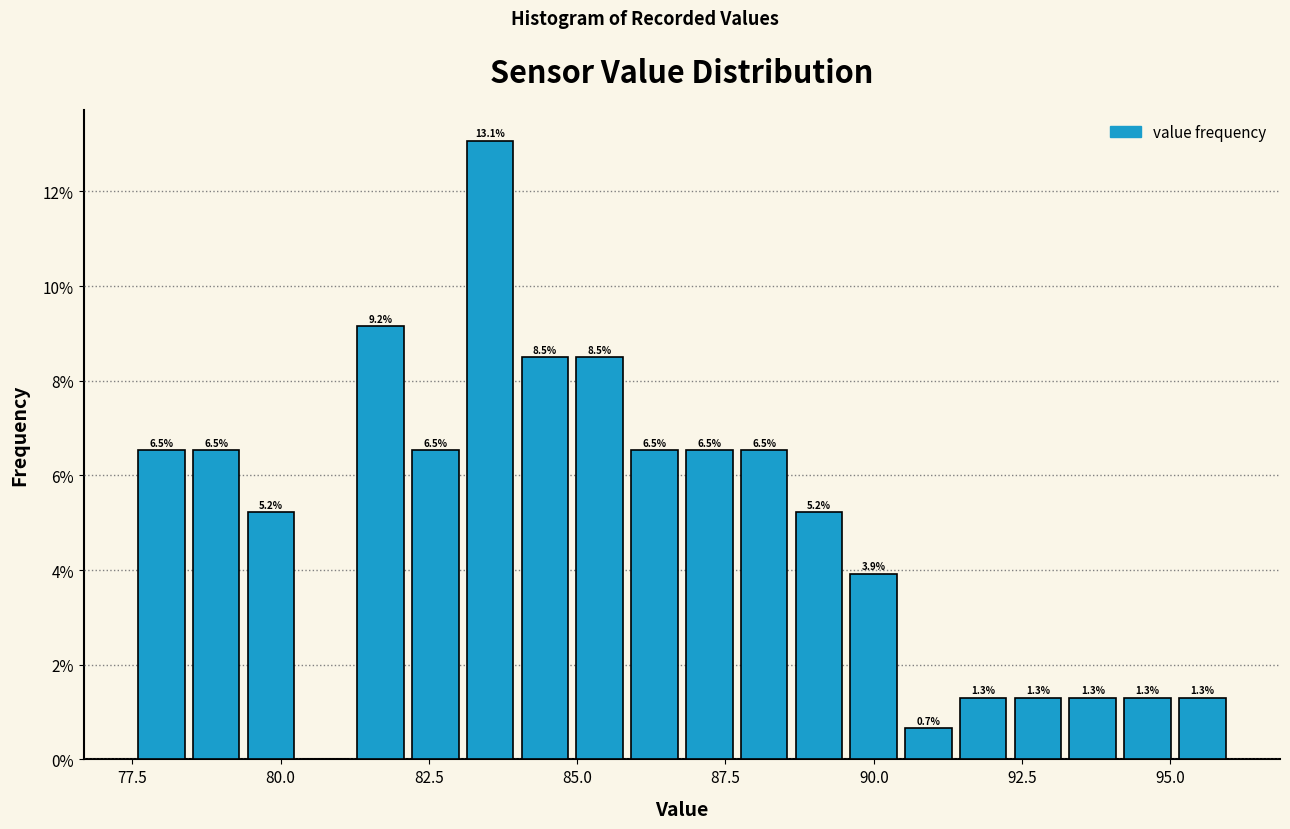

Read against the x-axis, roughly where is the centre of the tallest bar?

83.5